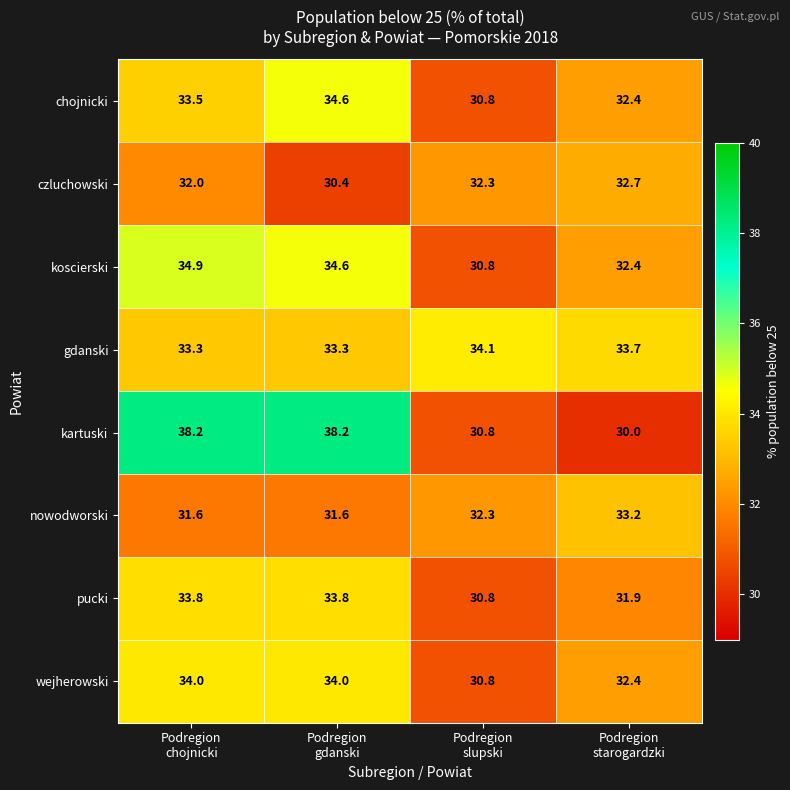

What is the minimum value for nowodworski?

31.6